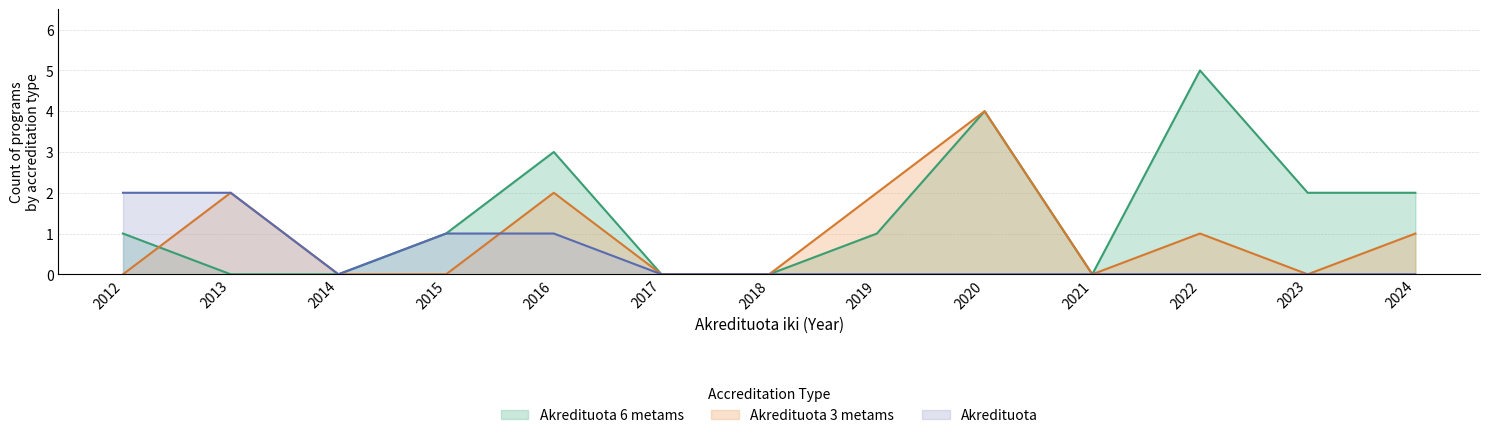

True or false: Akredituota 6 metams has a value of -2 at 2018.

False